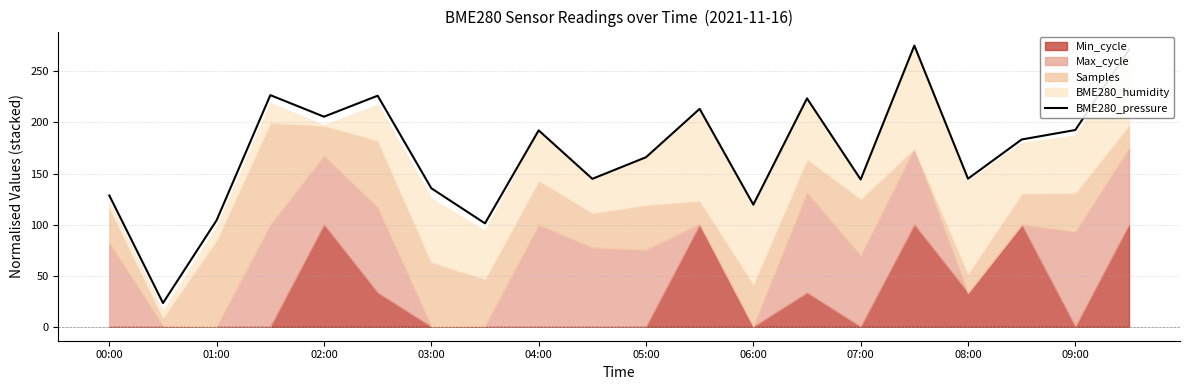

The value of BME280_pressure at 08:00 is 144.9. True or false?

True